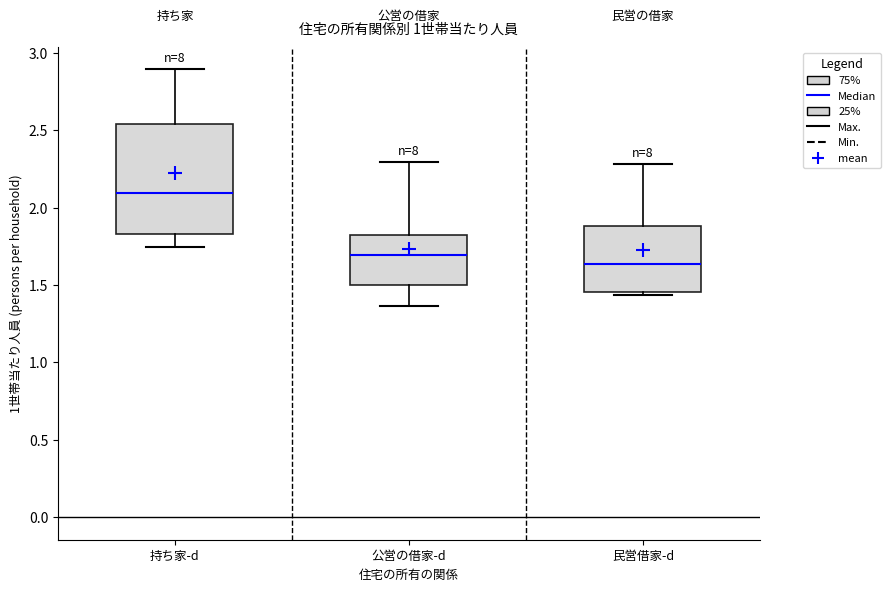

Reading left to right, read every box against the y-axis: the position of its median line, the range the box covers, and the ends of its whiskers. The values are not printed on the chart, so give them approximately, as read against the axis.

持ち家-d: median 2.10, box 1.85 to 2.55, whiskers 1.75 to 2.90
公営の借家-d: median 1.70, box 1.50 to 1.80, whiskers 1.35 to 2.30
民営借家-d: median 1.65, box 1.45 to 1.90, whiskers 1.45 (just below the box's lower edge) to 2.30